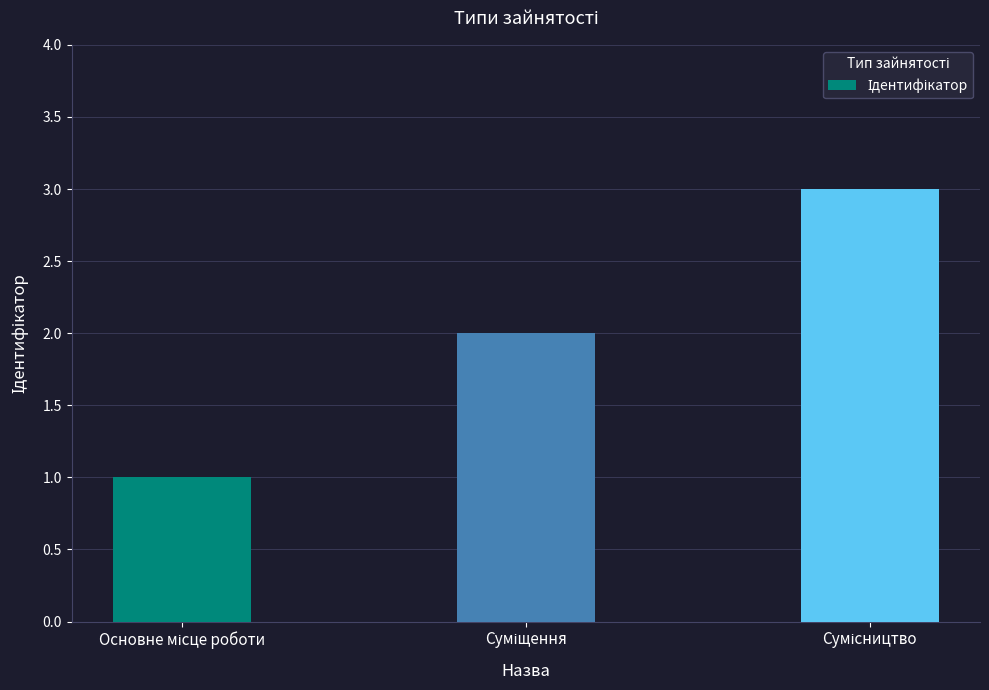

What is the value of the 1st bar from the left?

1